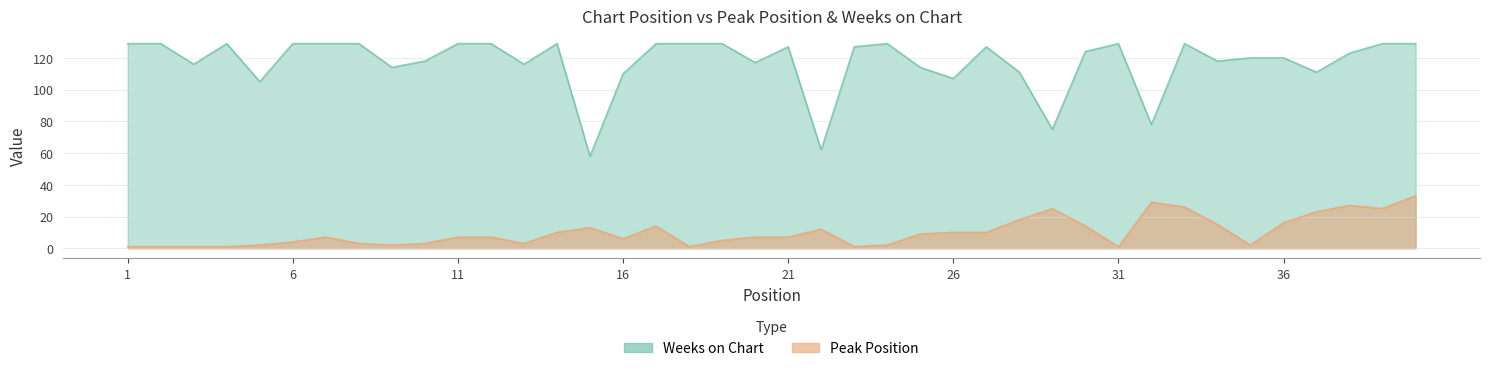

True or false: Weeks on Chart and Peak Position cross at least once.

False